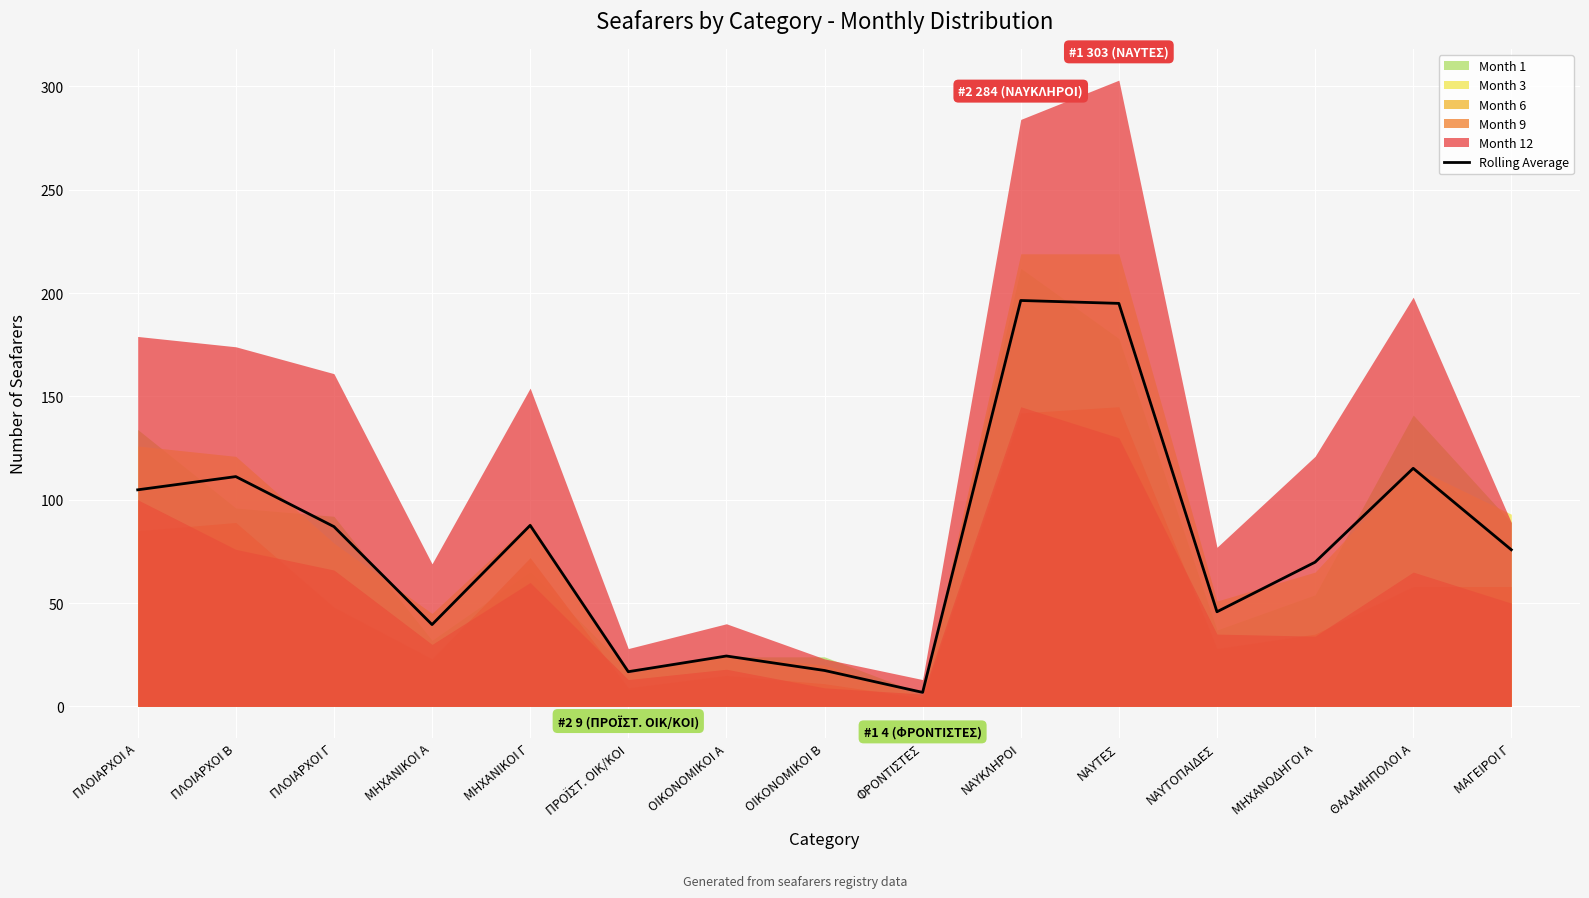

How many interior local peaks (higher than both neighbors) does the data have?

5